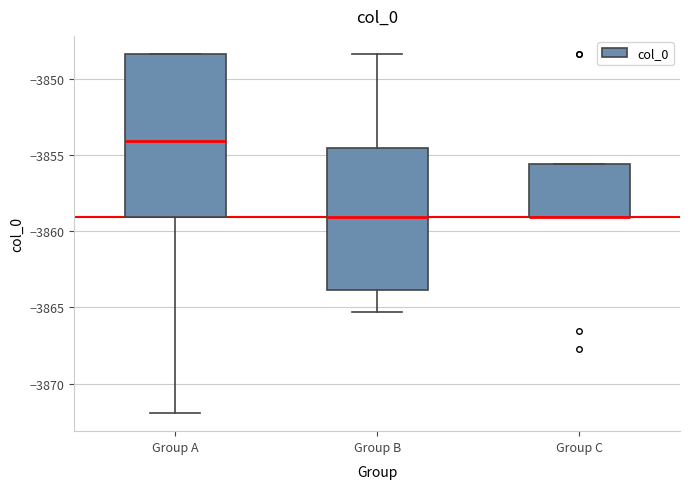

Reading left to right, read every box against the y-axis: the position of its median line, the range the box covers, and the ends of its whiskers. The values are not printed on the chart, so give them approximately, as read against the axis.

Group A: median -3854.0, box -3859.0 to -3848.5, whiskers -3872.0 to -3848.5
Group B: median -3859.0, box -3864.0 to -3854.5, whiskers -3865.5 to -3848.5
Group C: median -3859.0 (drawn on the box's lower edge), box -3859.0 to -3855.5, whiskers -3859.0 to -3855.5